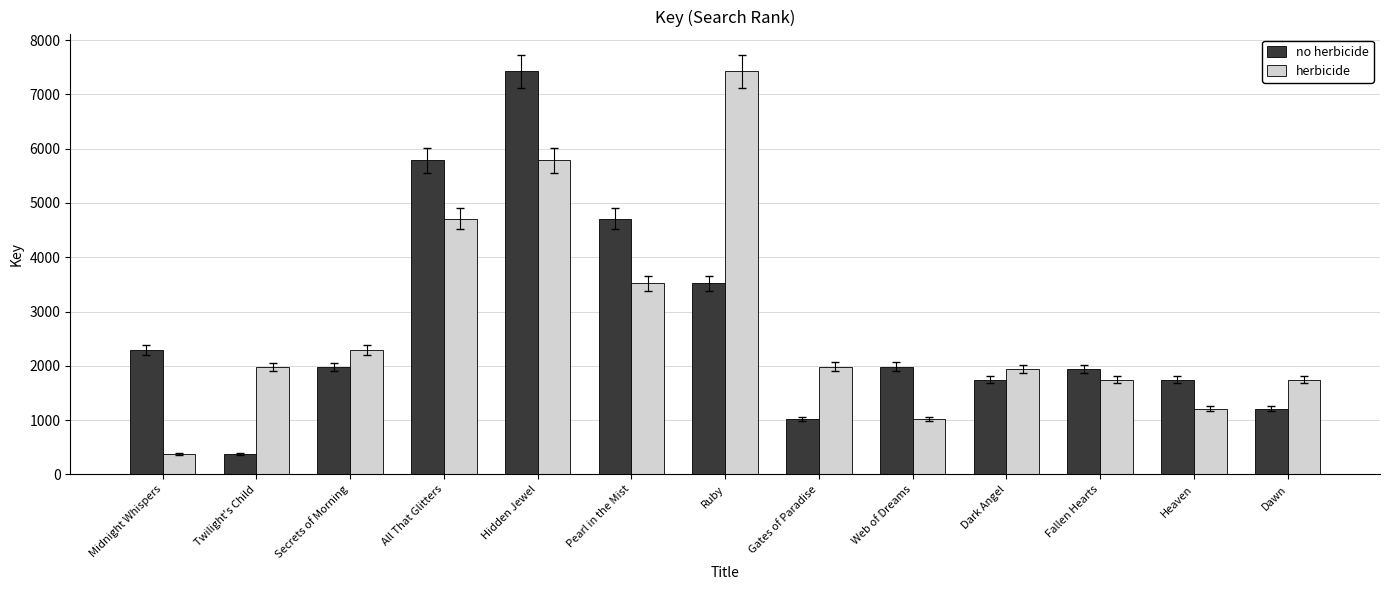

At how many categories does at least one series exceed 5301?

3